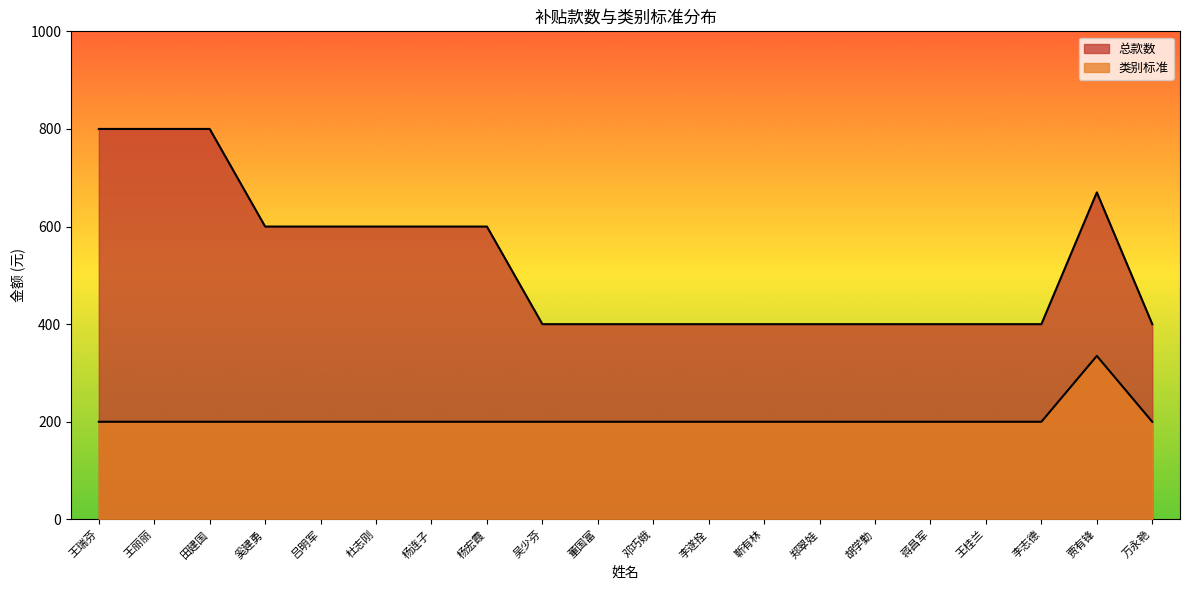

Rank the categories by 类别标准 value from highest to lowest.

贾有锋, 王瑞芬, 王丽丽, 田建国, 奚建勇, 吕明军, 杜志刚, 杨连子, 杨宏霞, 吴少芬, 董国富, 邓巧娥, 李遂拴, 靳有林, 郑翠娃, 胡学勤, 蒋昌军, 王桂兰, 李志德, 万永艳